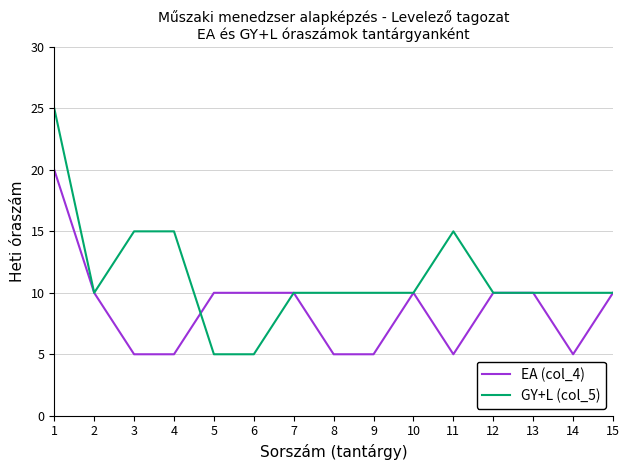

Which series changed the most between 10 and 14?

EA (col_4)